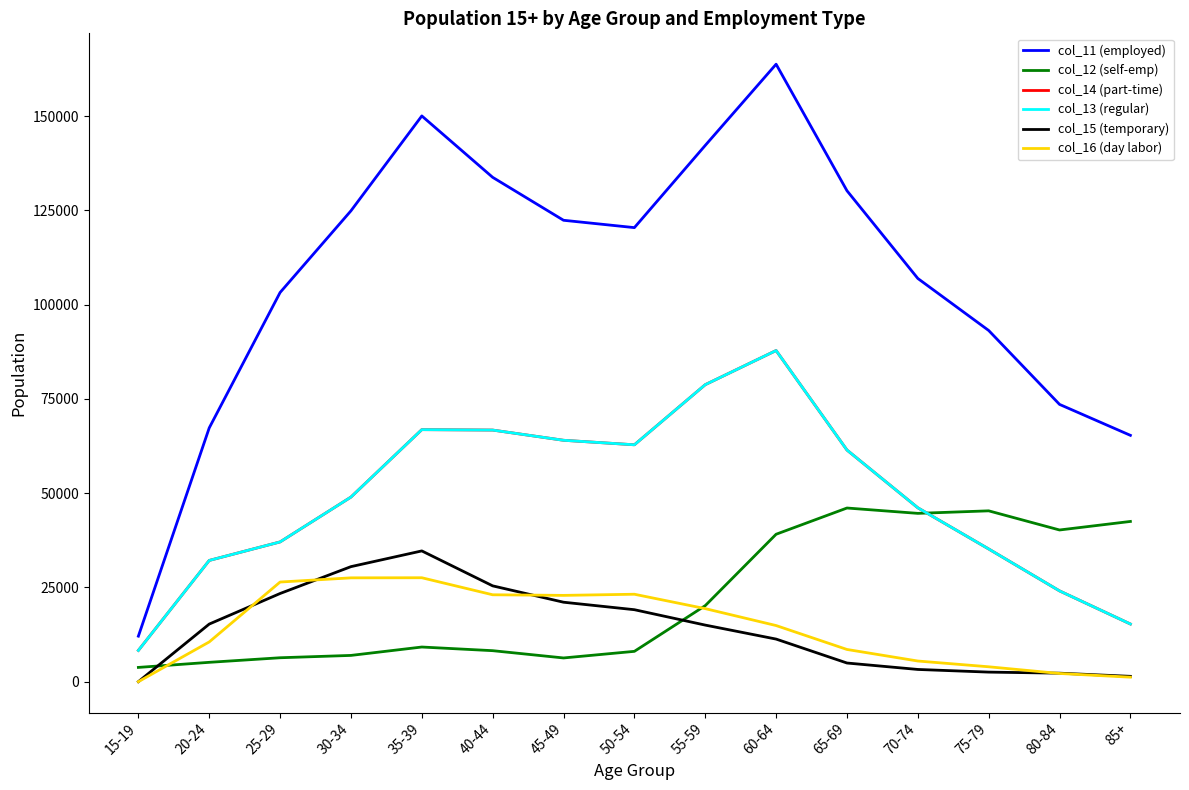

Is this an area chart (filled region under the line)?

No